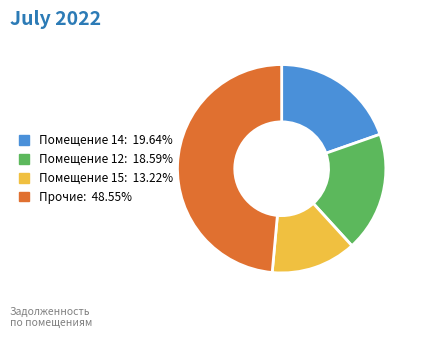

Is there a majority slice in this chart?

No